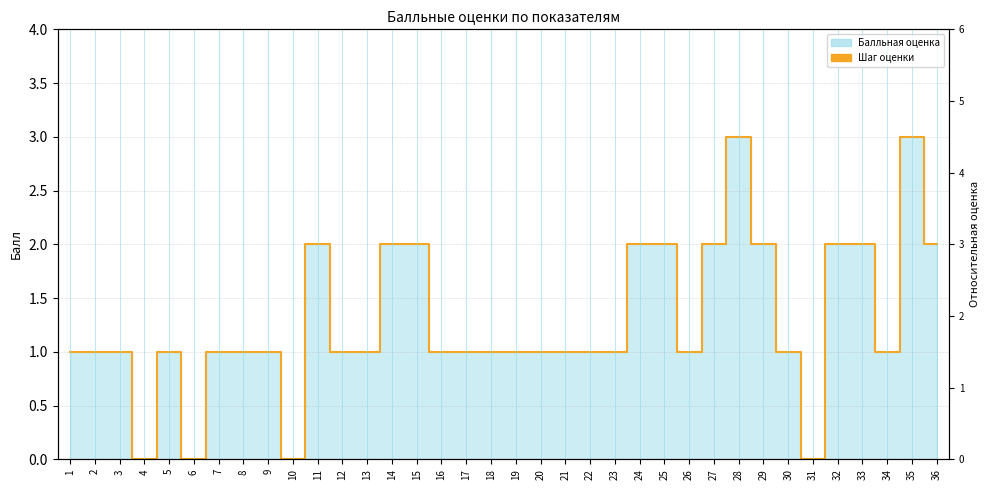

At which category does the chart reach its minimum across all series?

4